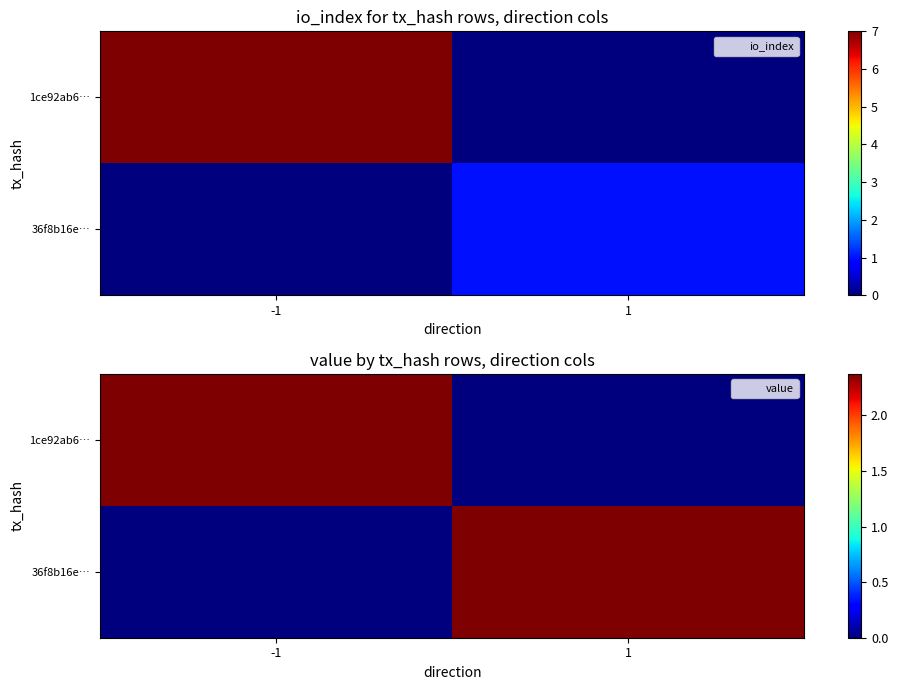

Which has a higher value, 1 or -1?

-1